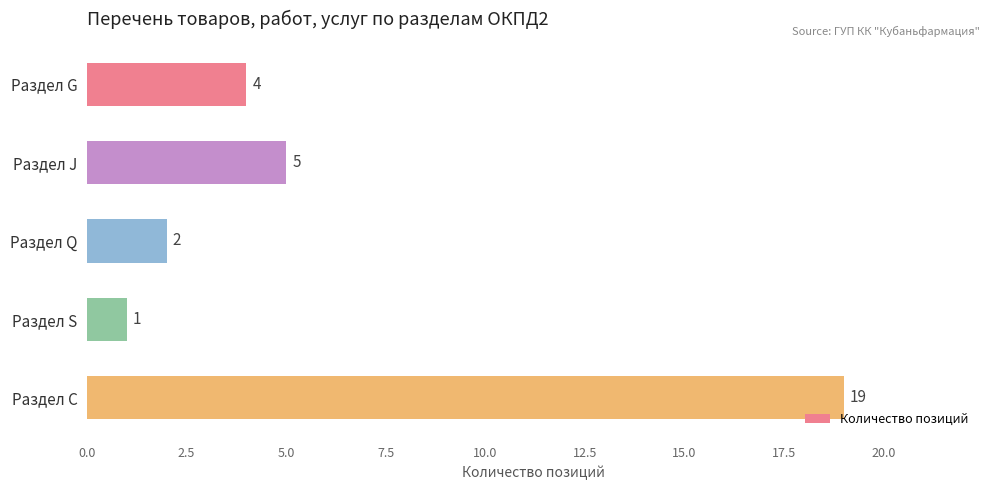

The chart shows a value of 1 at Раздел S. True or false?

True